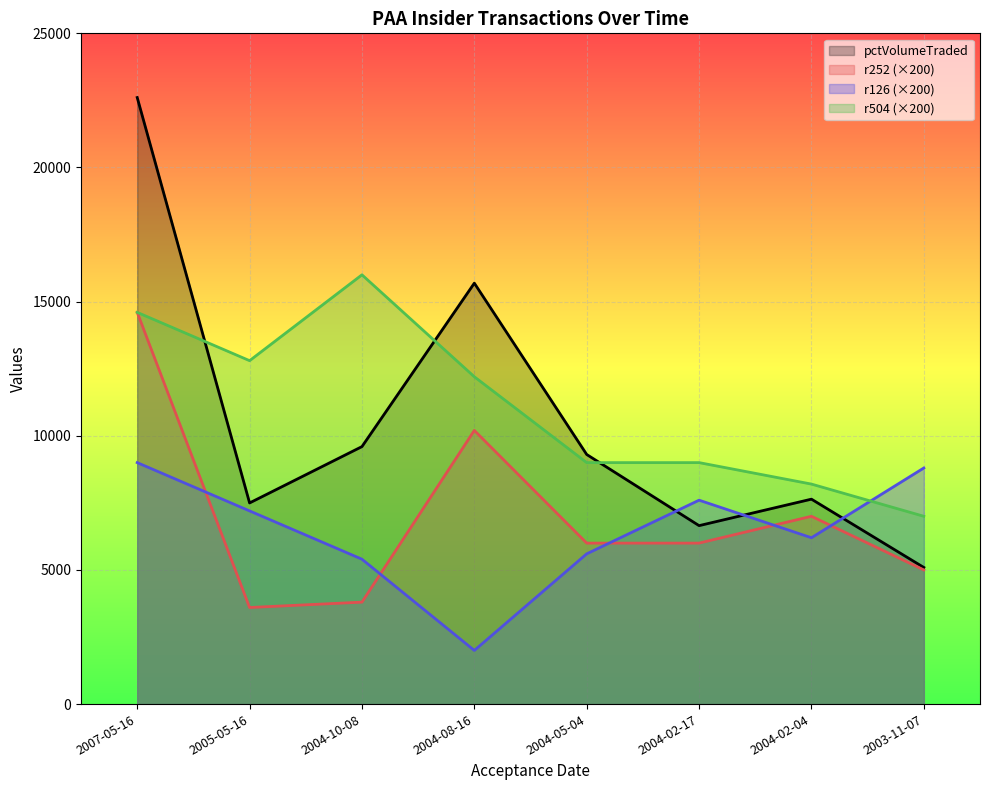

Where do pctVolumeTraded and r126 first cross each other?

2004-05-04 and 2004-02-17